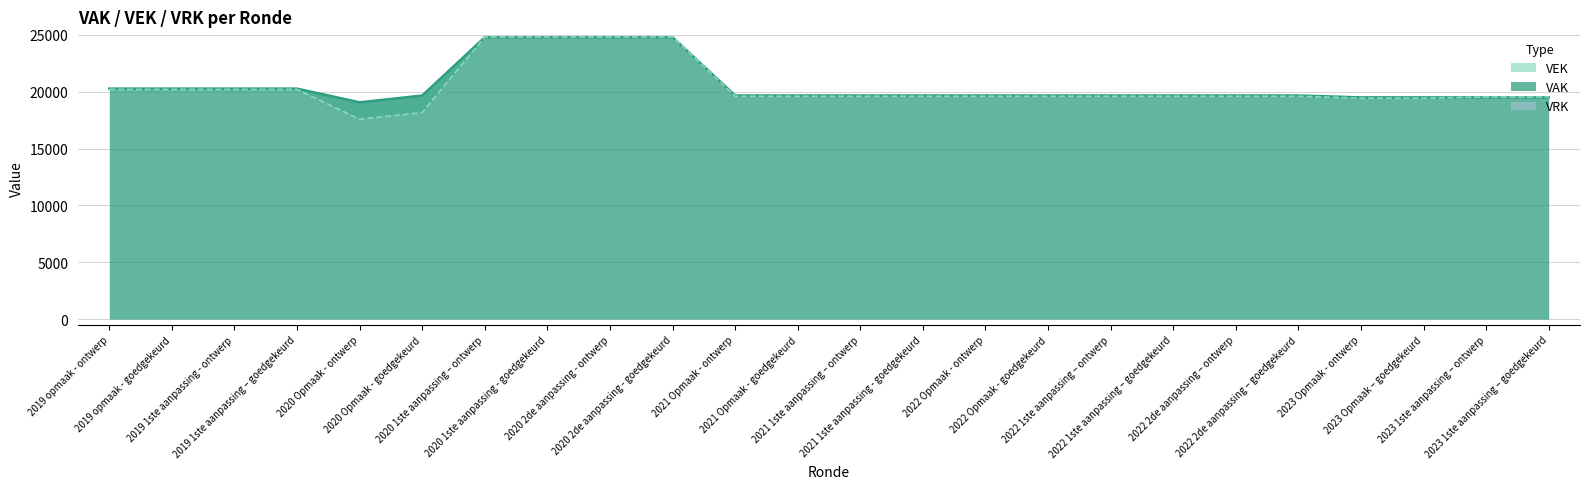

Does the chart display data point markers on the line(s)?

No